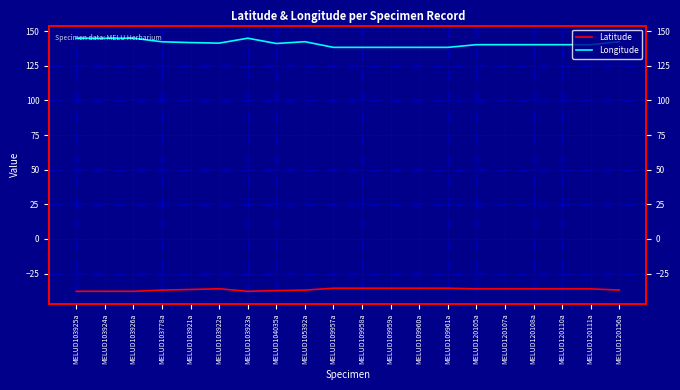

In Latitude, how many points are lower than both neighbors (excluding endpoints)?

1